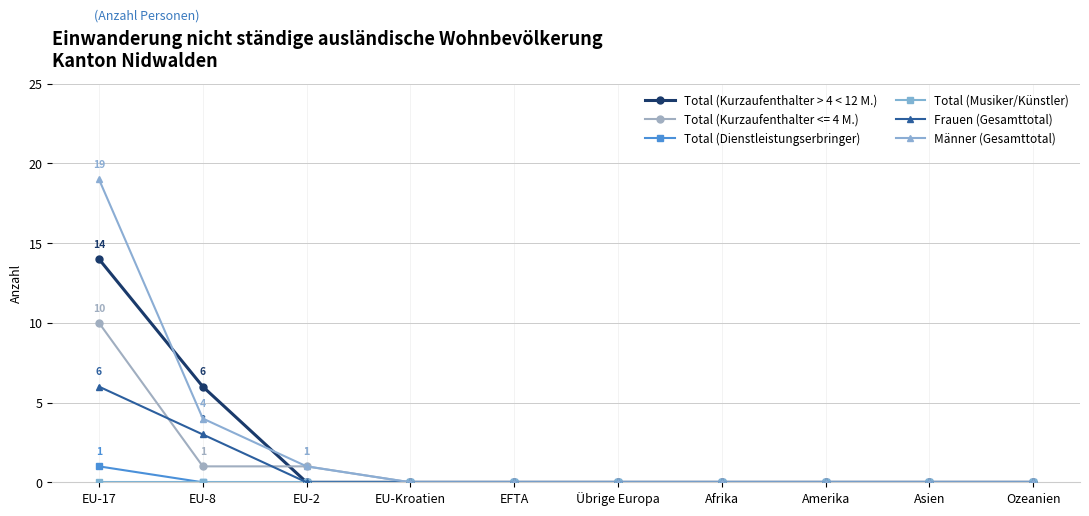

What is the label of the 6th point from the right?

EFTA